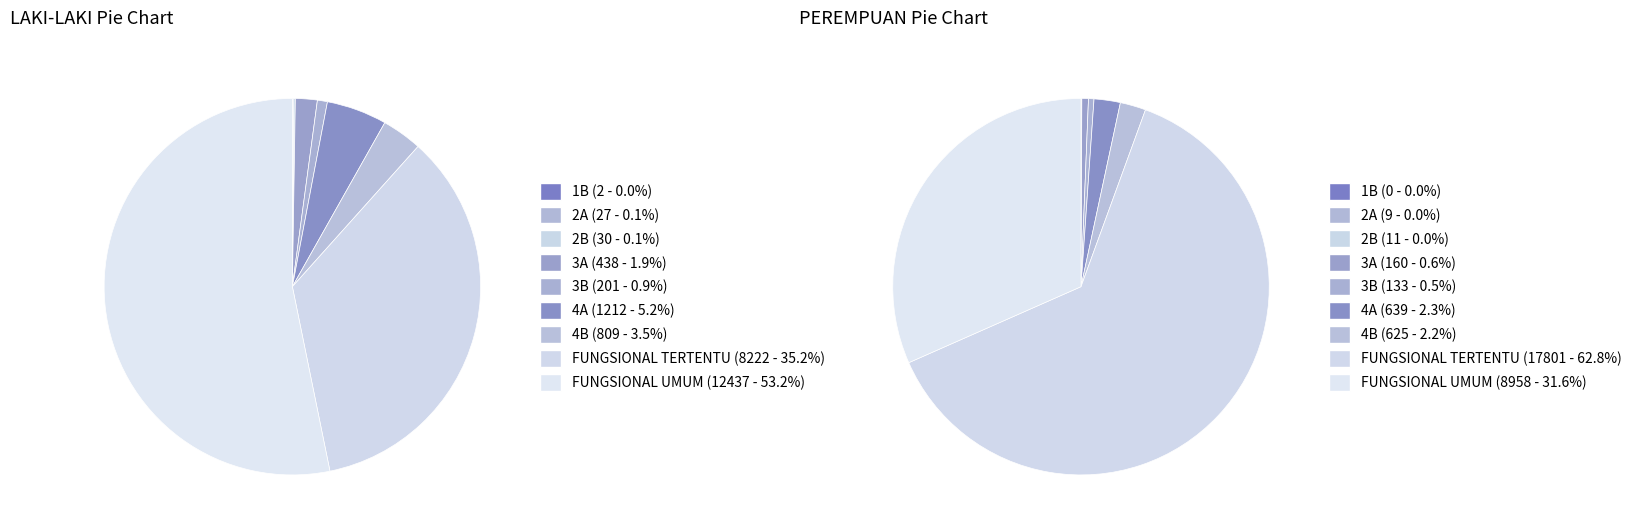

To the nearest percent, what percentage of the pie is FUNGSIONAL TERTENTU?

63%